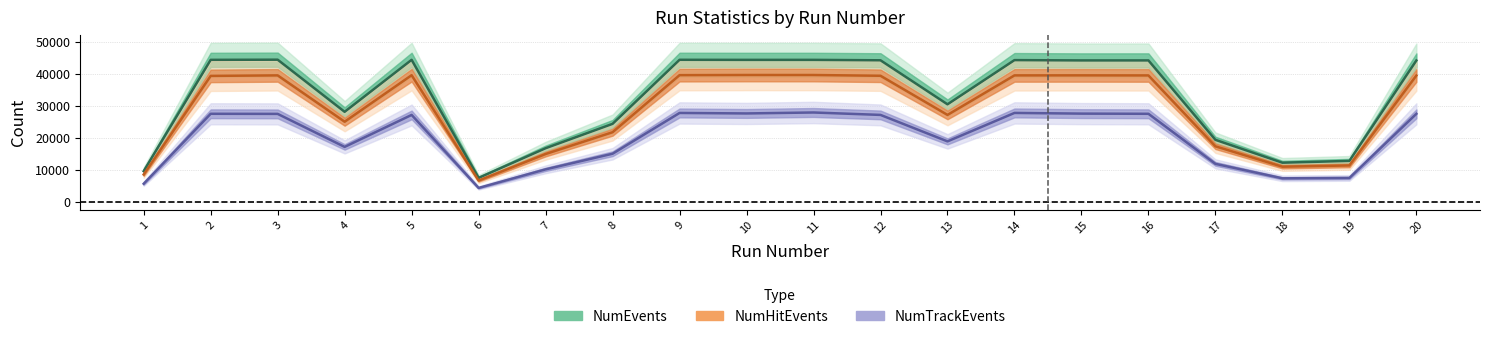

The NumHitEvents series shows 7959 at 4. True or false?

False